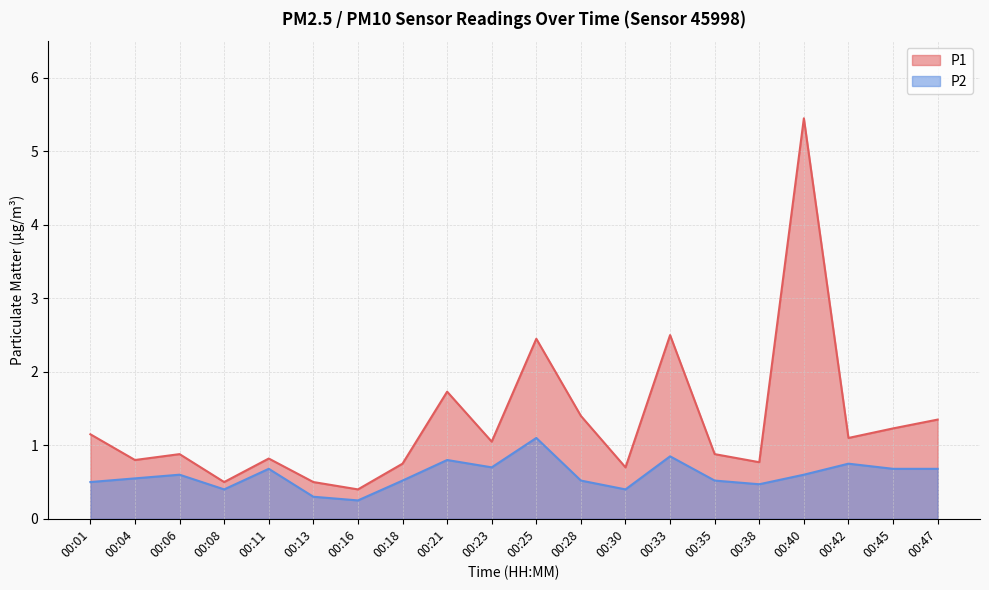

What value does the P2 series have at 00:23?

0.7